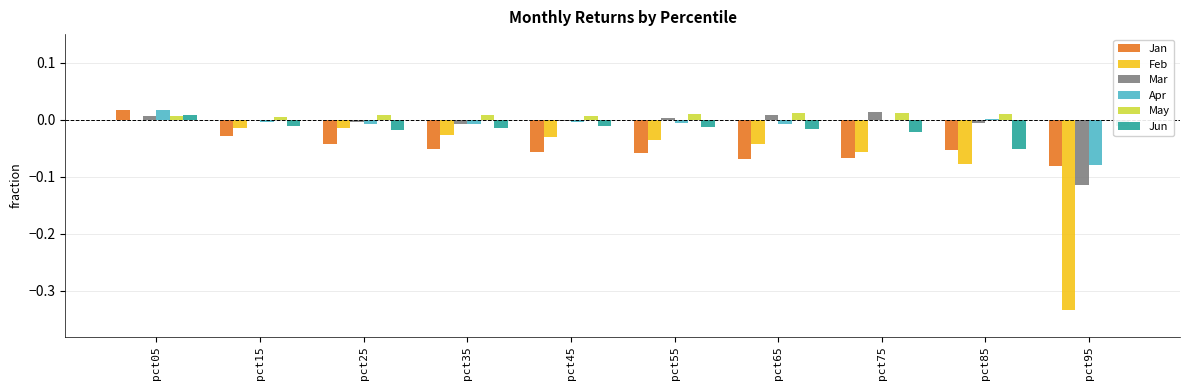

What are all the series names shown in the legend?

Jan, Feb, Mar, Apr, May, Jun